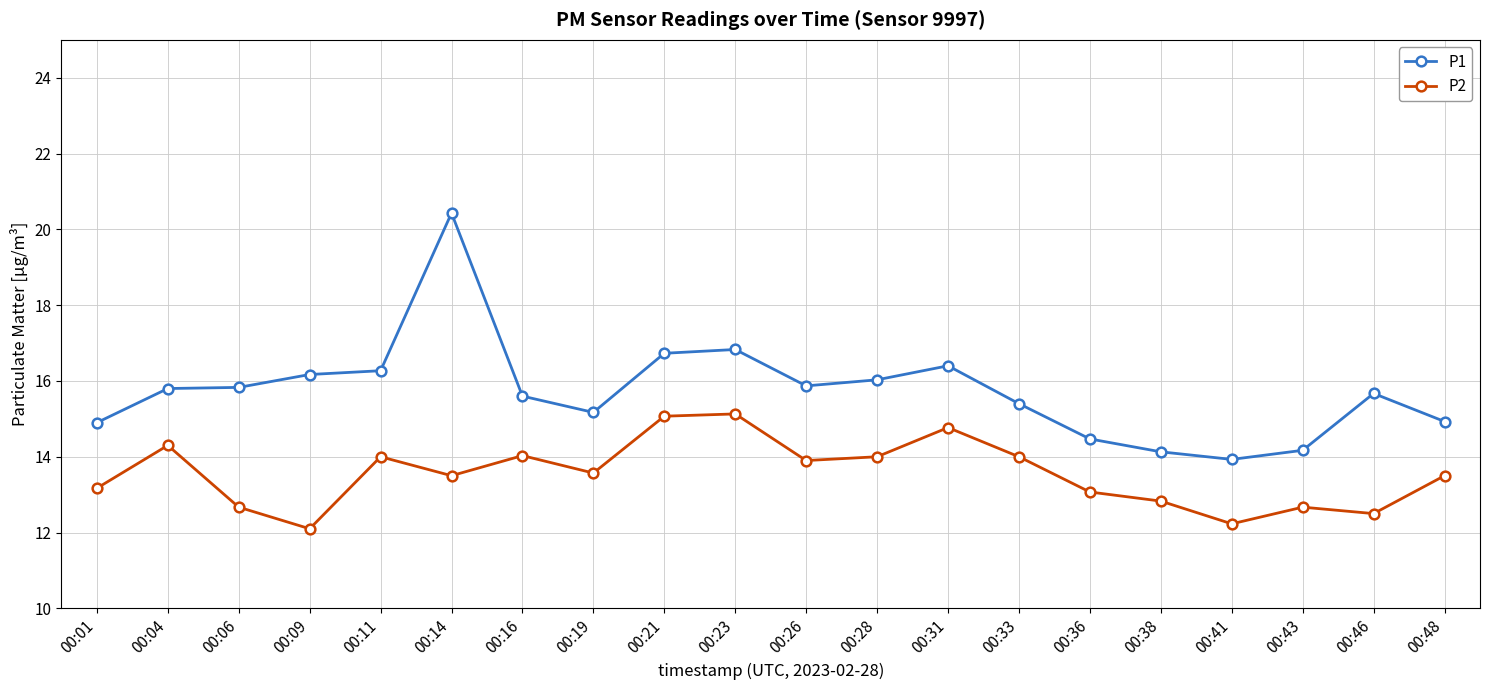

Rank the series at 00:14 from lowest to highest value.

P2, P1